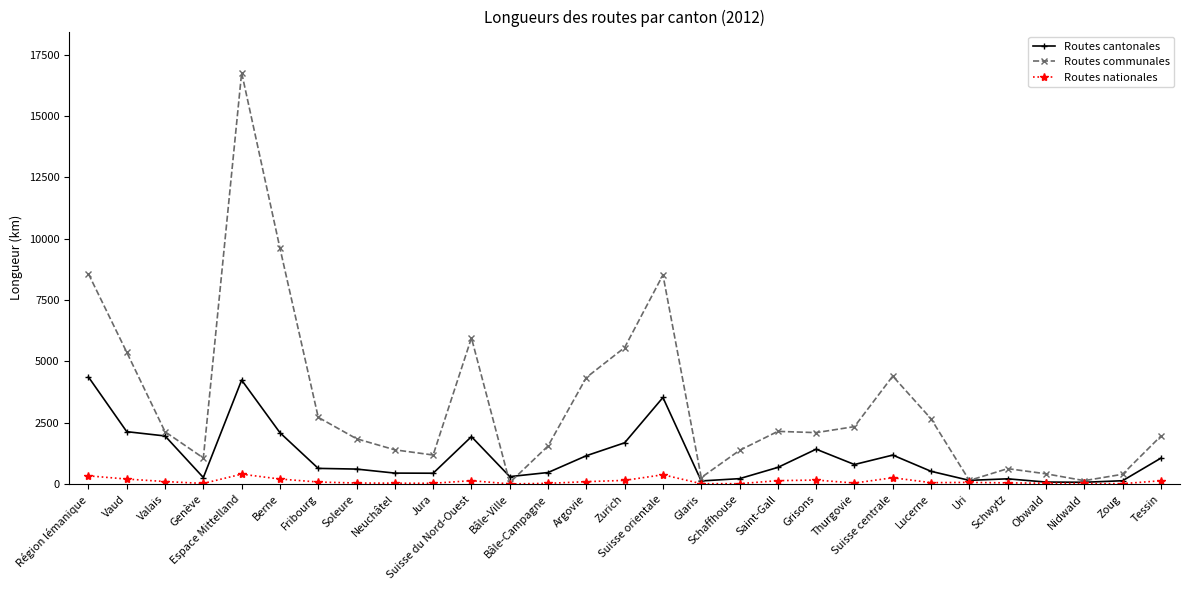

At which category does Routes communales reach its first local valley?

Genève